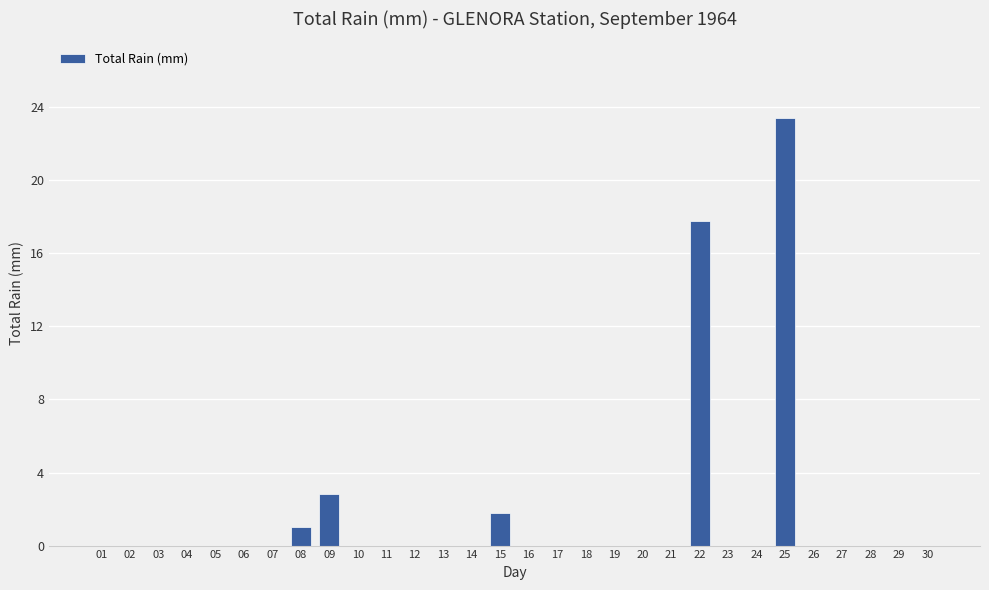

How many distinct data groups are displayed?

1